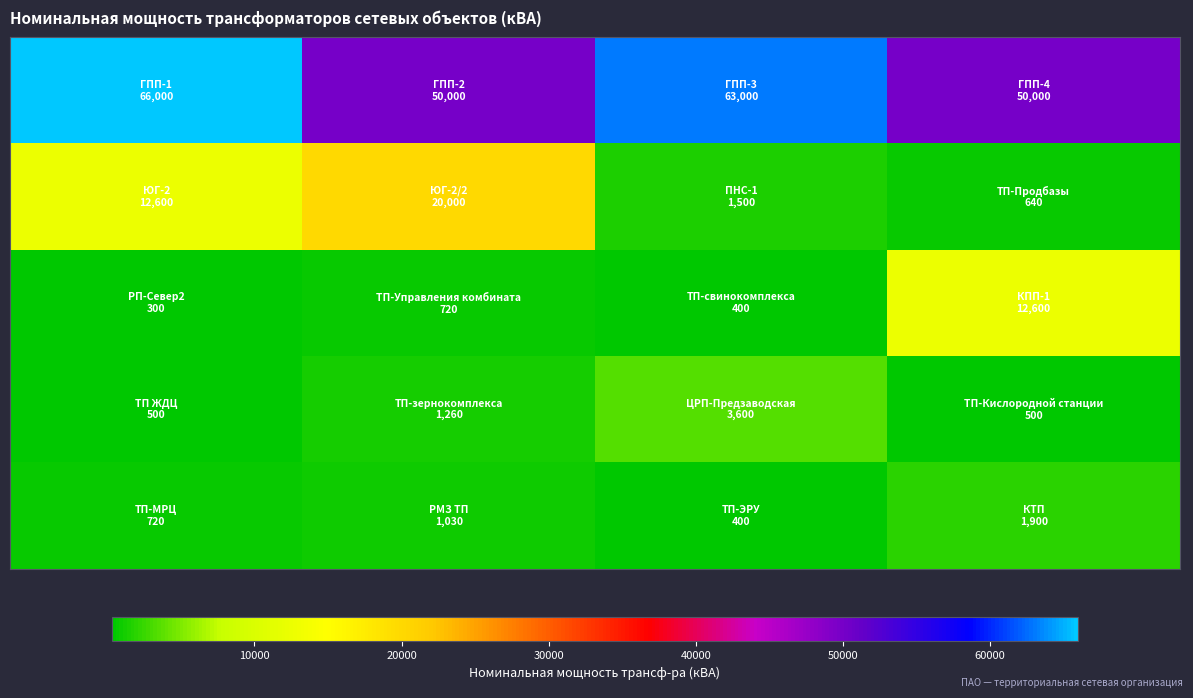

How many data points does each series have?

4